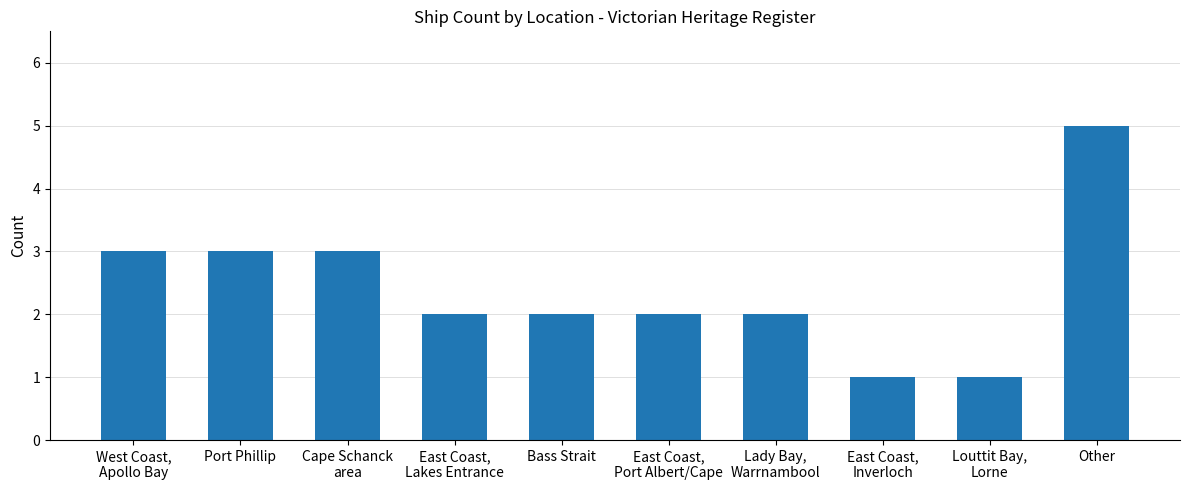

What is the value of the 8th bar from the left?

1